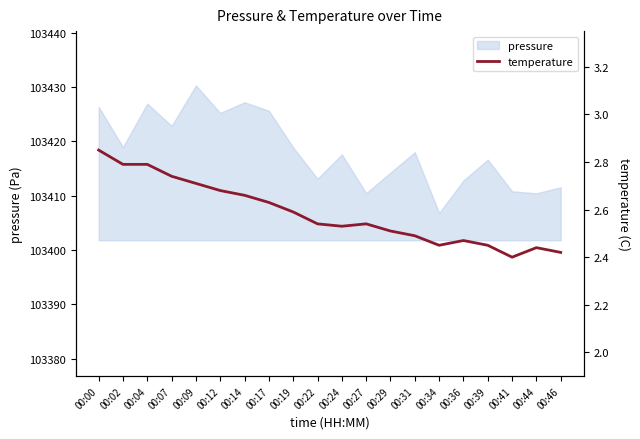

Where is the data nearest to the value 2?

00:41